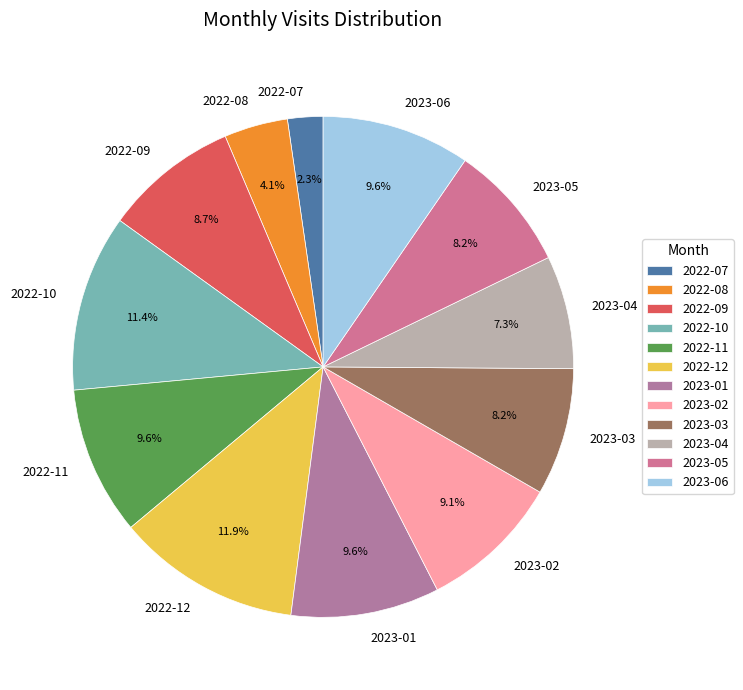

Which has a higher value, 2023-05 or 2023-02?

2023-02